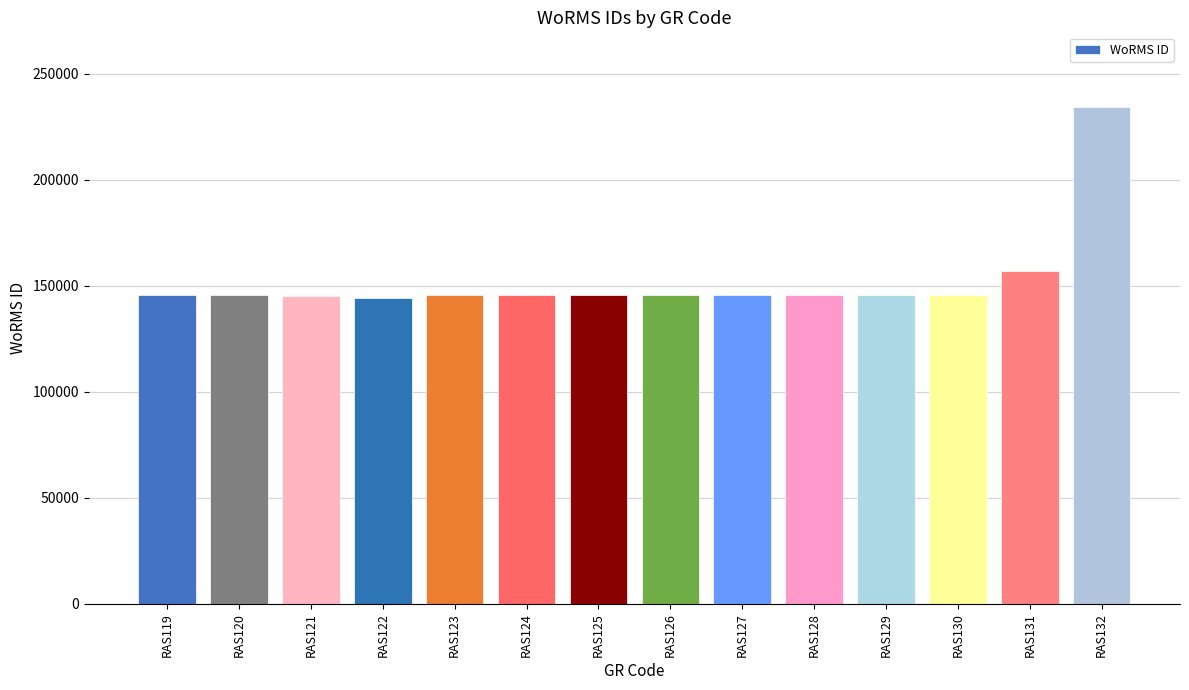

What is the maximum value shown in the chart?

234483